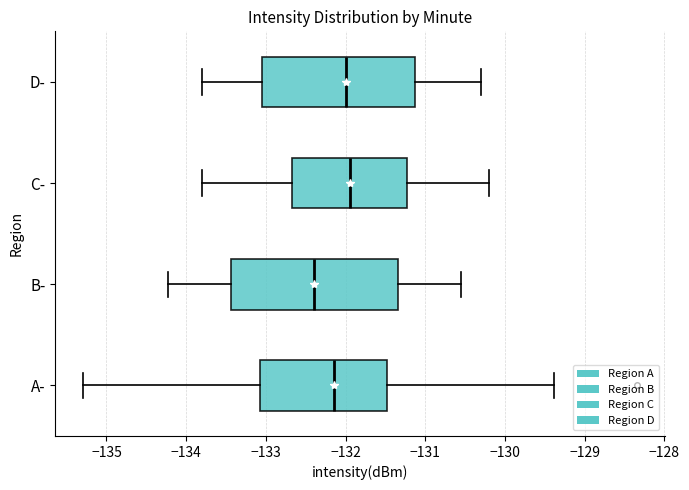

Reading bottom to top, read every box against the x-axis: the position of its median line, the range the box covers, and the ends of its whiskers. The values are not printed on the chart, so give them approximately, as read against the axis.

A-: median -132.1, box -133.1 to -131.5, whiskers -135.3 to -129.4
B-: median -132.4, box -133.4 to -131.3, whiskers -134.2 to -130.6
C-: median -131.9, box -132.7 to -131.2, whiskers -133.8 to -130.2
D-: median -132.0, box -133.0 to -131.1, whiskers -133.8 to -130.3